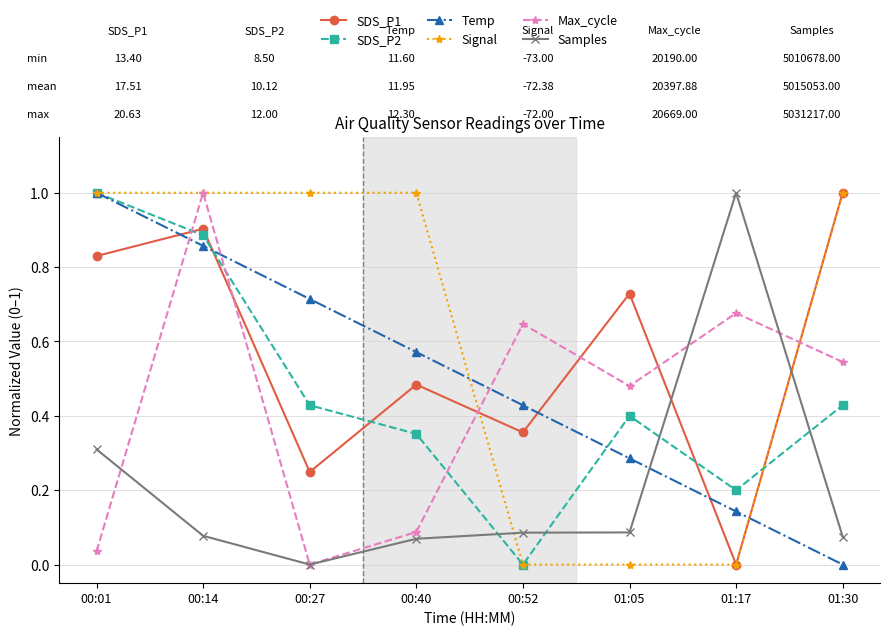

What is the maximum value for Max_cycle?

1.0